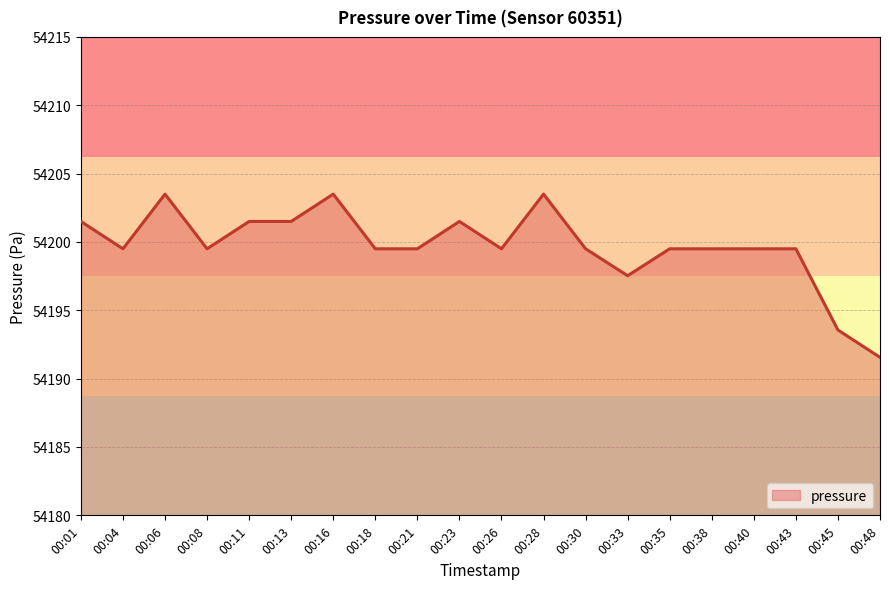

What is the approximate value at 00:30?

54199.5